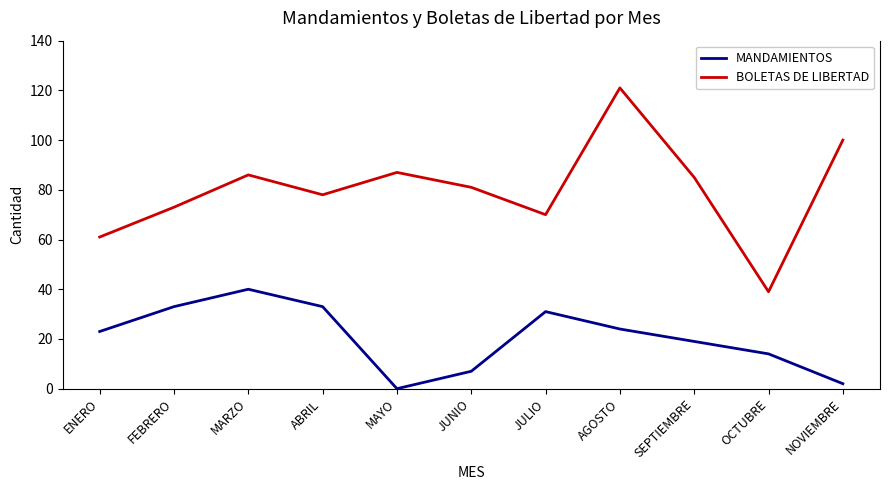

Read the BOLETAS DE LIBERTAD value at SEPTIEMBRE.

85